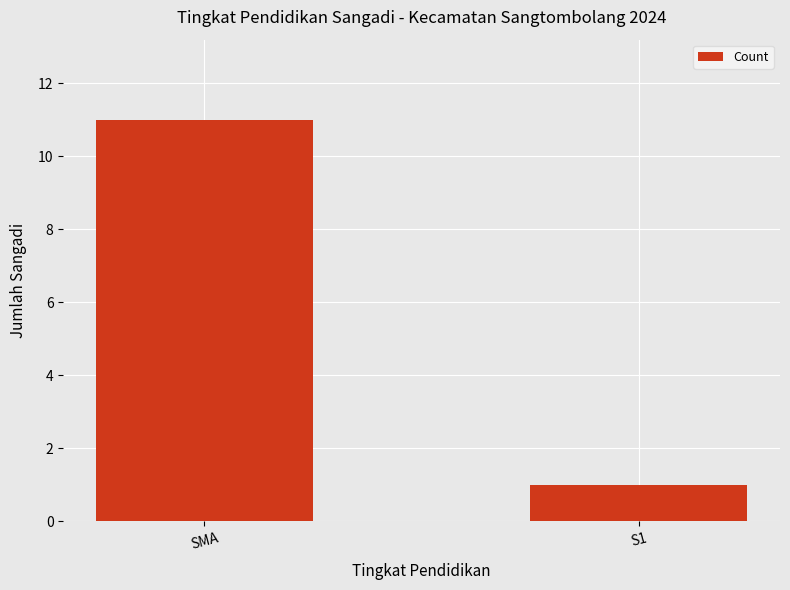

Which label corresponds to the largest value in the chart?

SMA